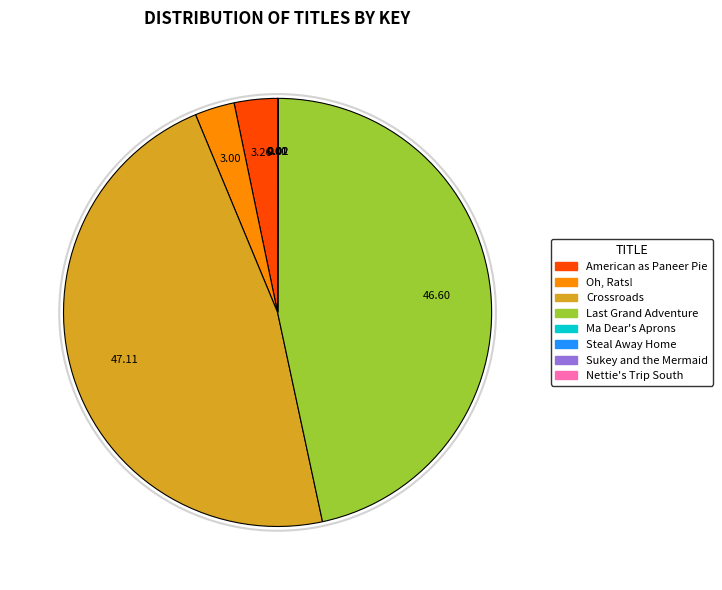

What is the largest slice in the pie chart?

Crossroads